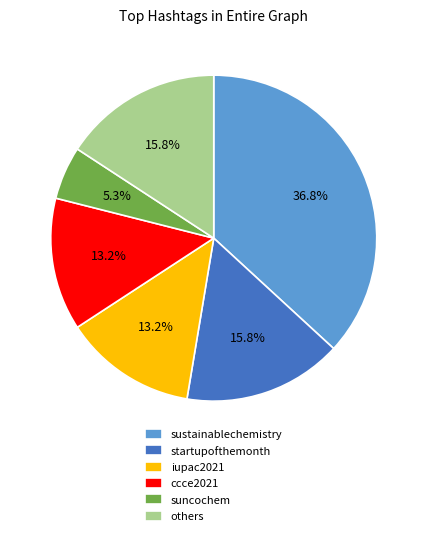

What is the largest slice in the pie chart?

sustainablechemistry